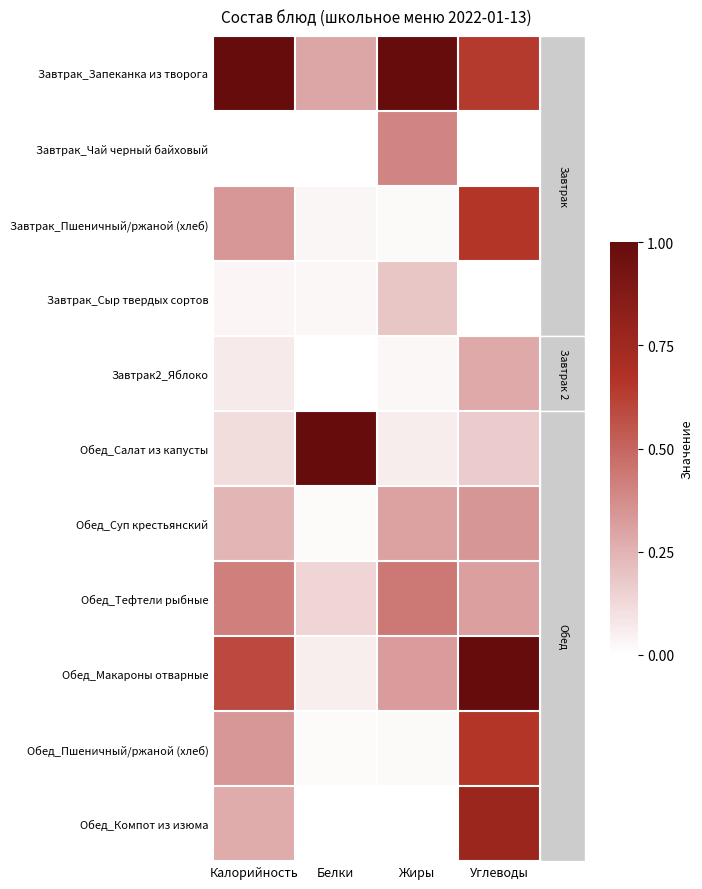

At how many categories does at least one series exceed 0?

4